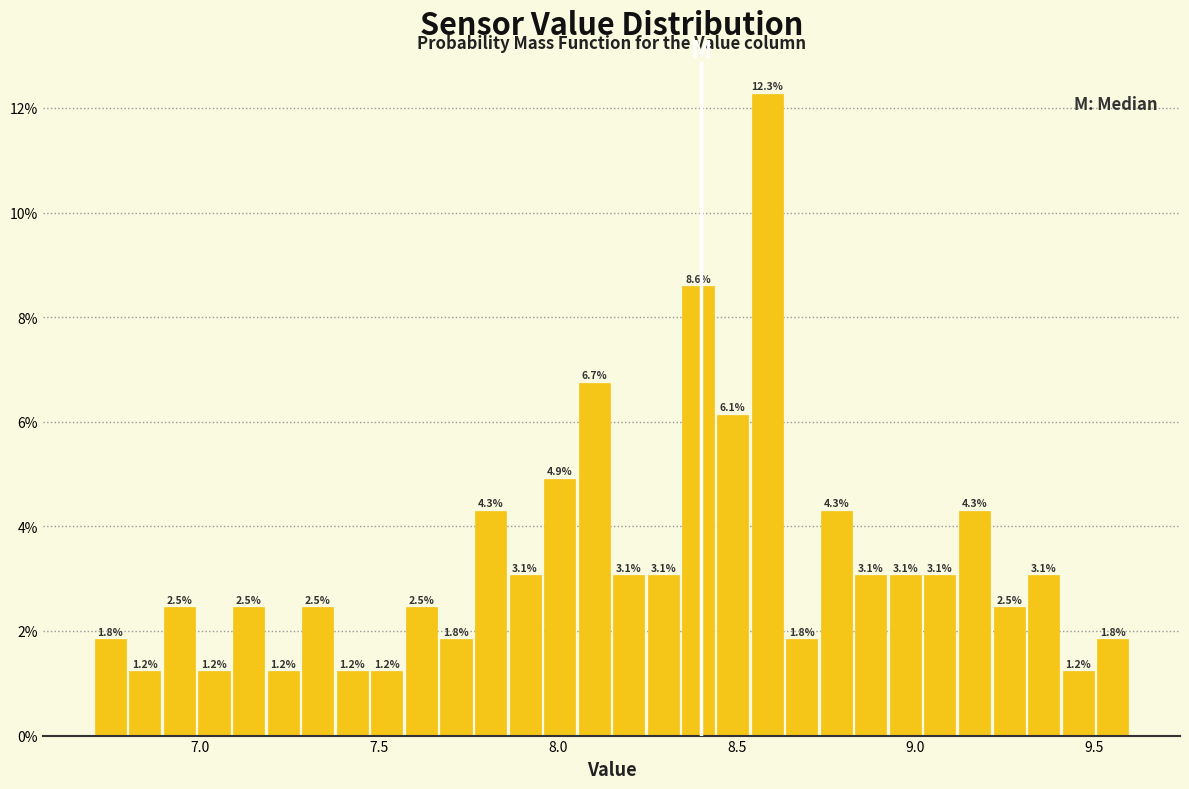

Read against the x-axis, roughly where is the centre of the tallest bar?

8.60